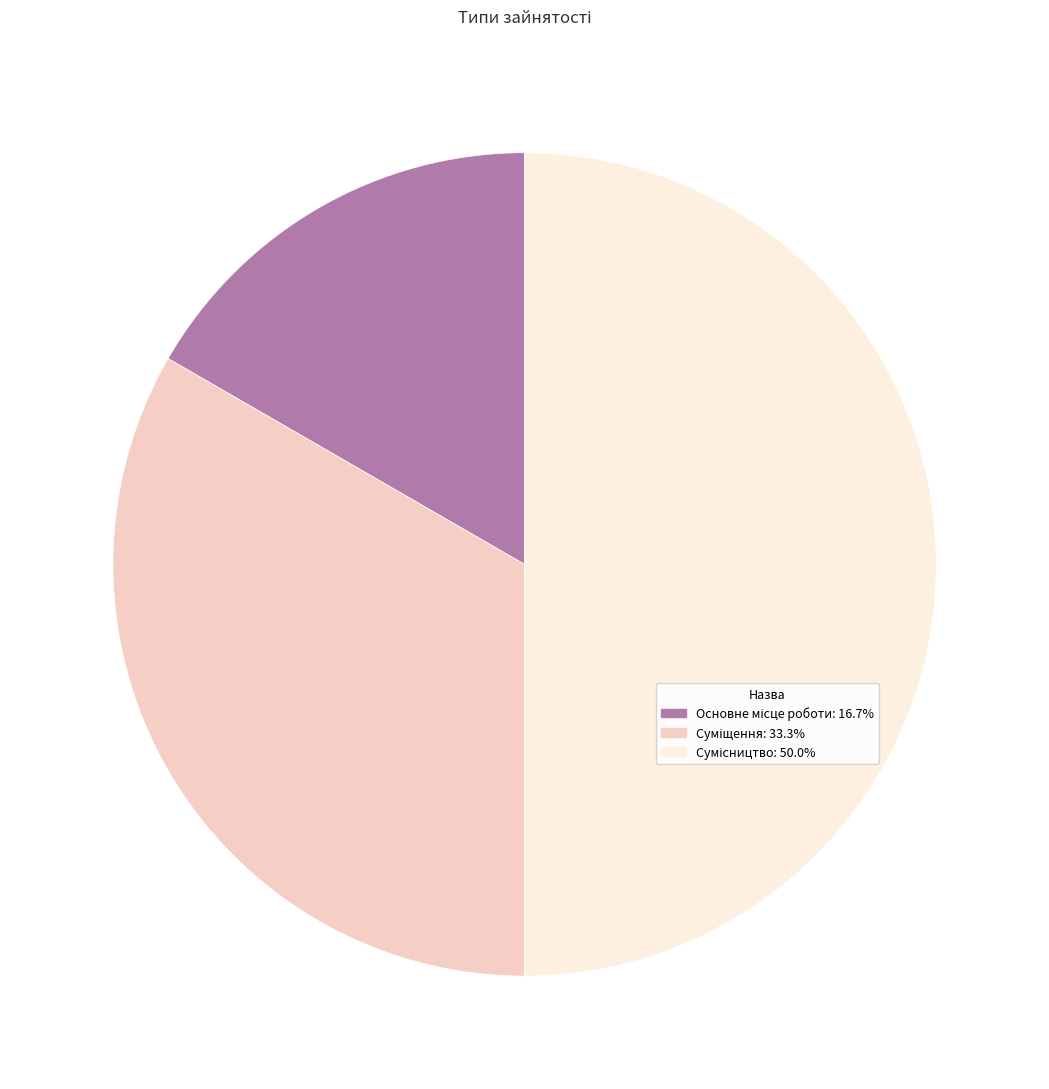

How many segments does this pie chart have?

3